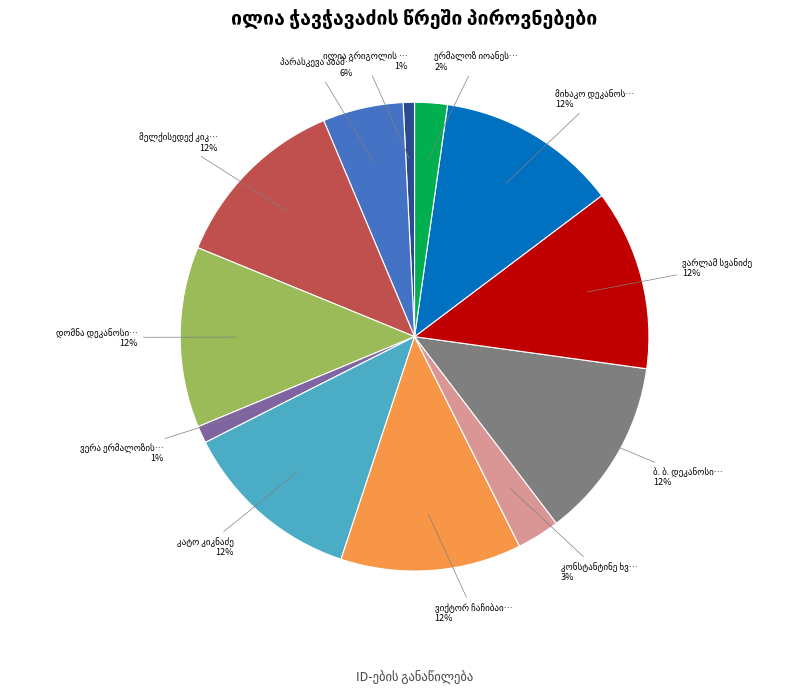

To the nearest percent, what portion does ილია გრიგოლის ძე ჭავჭავაძე represent?

1%